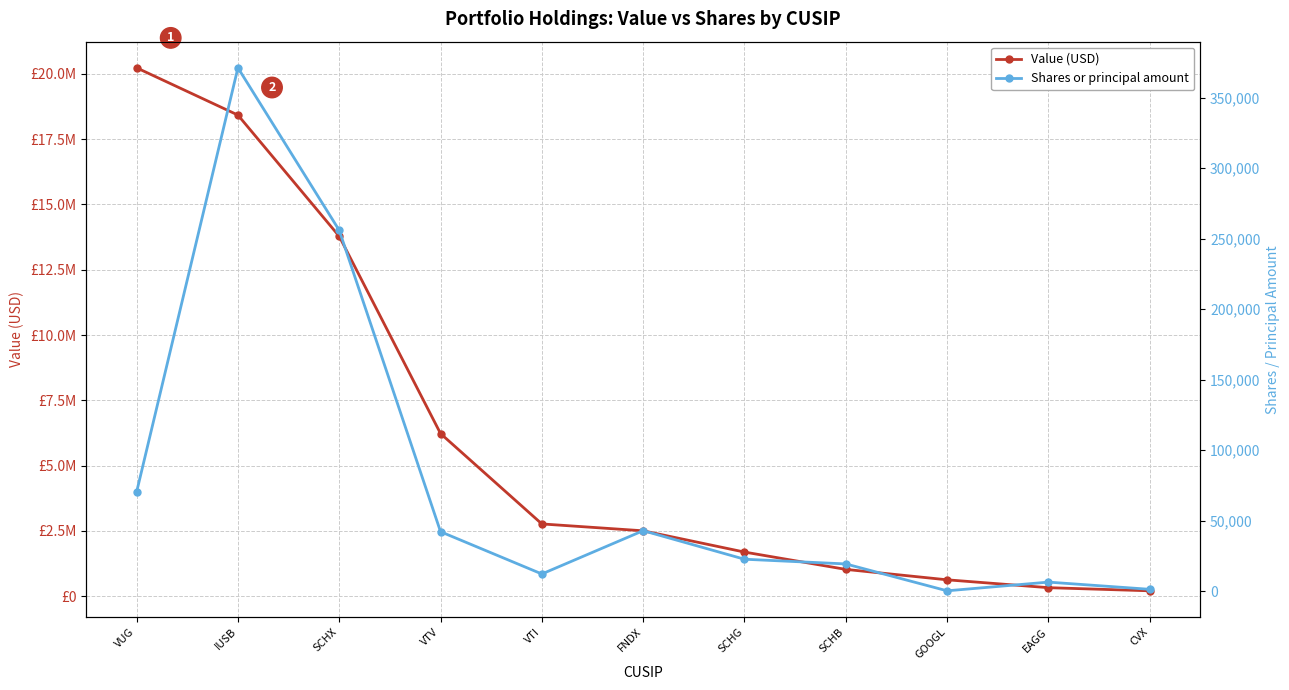

List the series in order of their overall mean, highest first.

Value (USD), Shares or principal amount